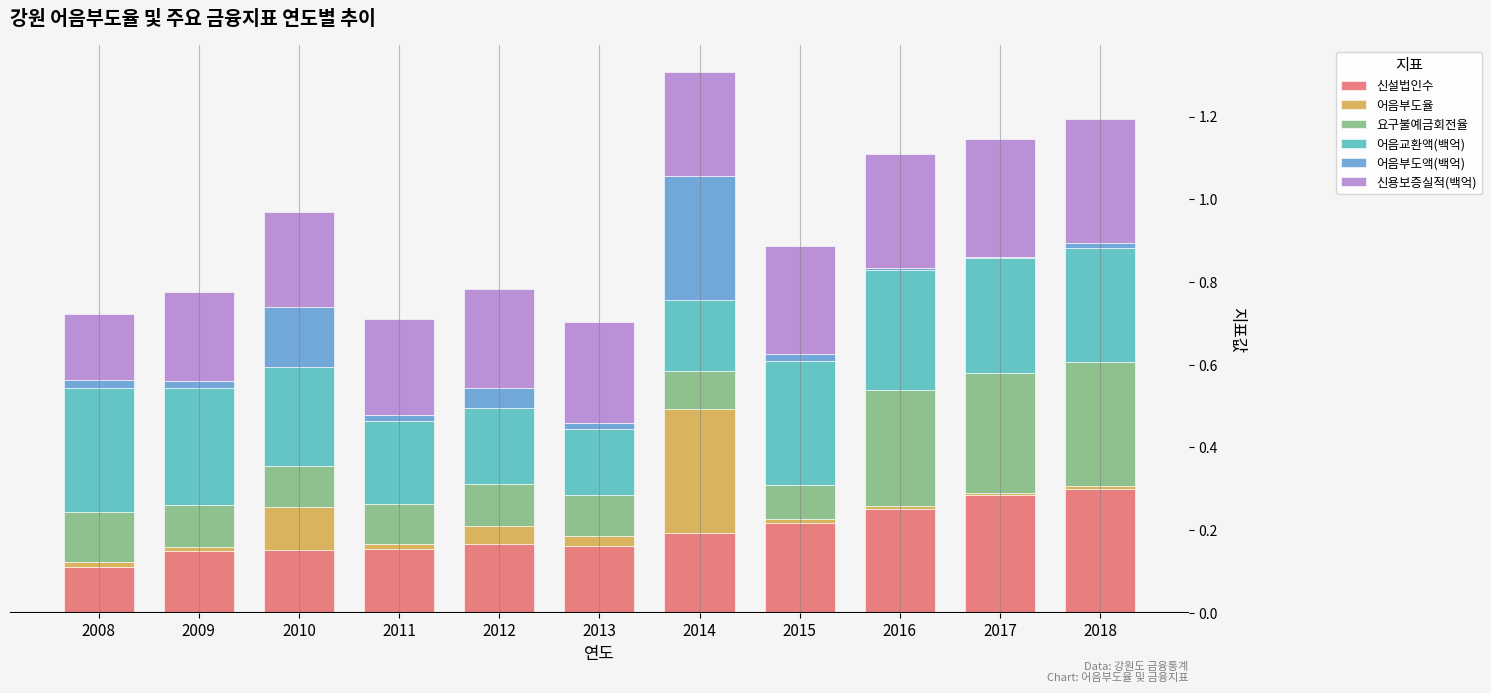

Is it true that 신설법인수 equals 0.3 at 2011?

False